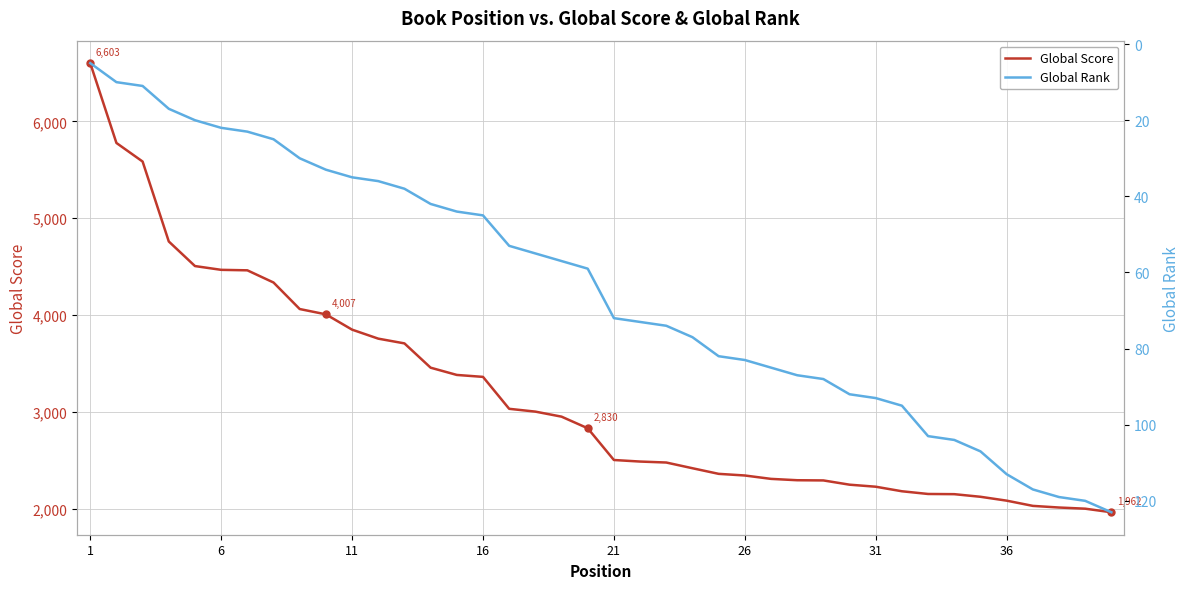

At which category is the sum across all series the highest?

1